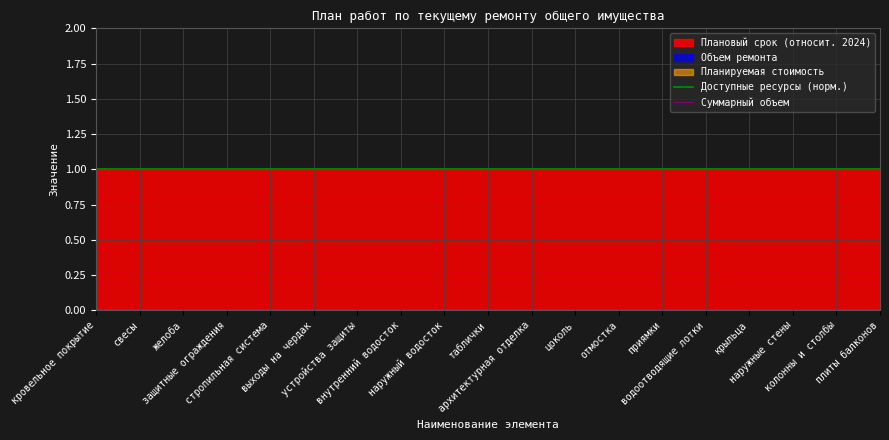

At приямки, list the series in order from smallest to largest.

Суммарный объем, Доступные ресурсы (норм.)